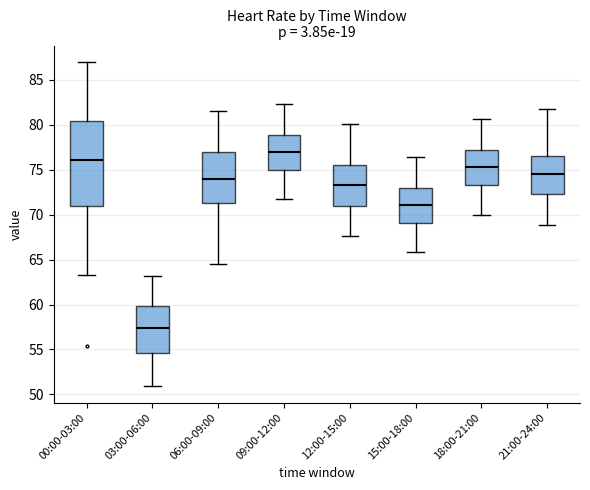

Reading left to right, read every box against the y-axis: the position of its median line, the range the box covers, and the ends of its whiskers. The values are not printed on the chart, so give them approximately, as read against the axis.

00:00-03:00: median 76.0, box 71.0 to 80.5, whiskers 63.5 to 87.0
03:00-06:00: median 57.5, box 54.5 to 60.0, whiskers 51.0 to 63.0
06:00-09:00: median 74.0, box 71.5 to 77.0, whiskers 64.5 to 81.5
09:00-12:00: median 77.0, box 75.0 to 79.0, whiskers 71.5 to 82.5
12:00-15:00: median 73.5, box 71.0 to 75.5, whiskers 67.5 to 80.0
15:00-18:00: median 71.0, box 69.0 to 73.0, whiskers 66.0 to 76.5
18:00-21:00: median 75.5, box 73.5 to 77.0, whiskers 70.0 to 80.5
21:00-24:00: median 74.5, box 72.5 to 76.5, whiskers 69.0 to 81.5